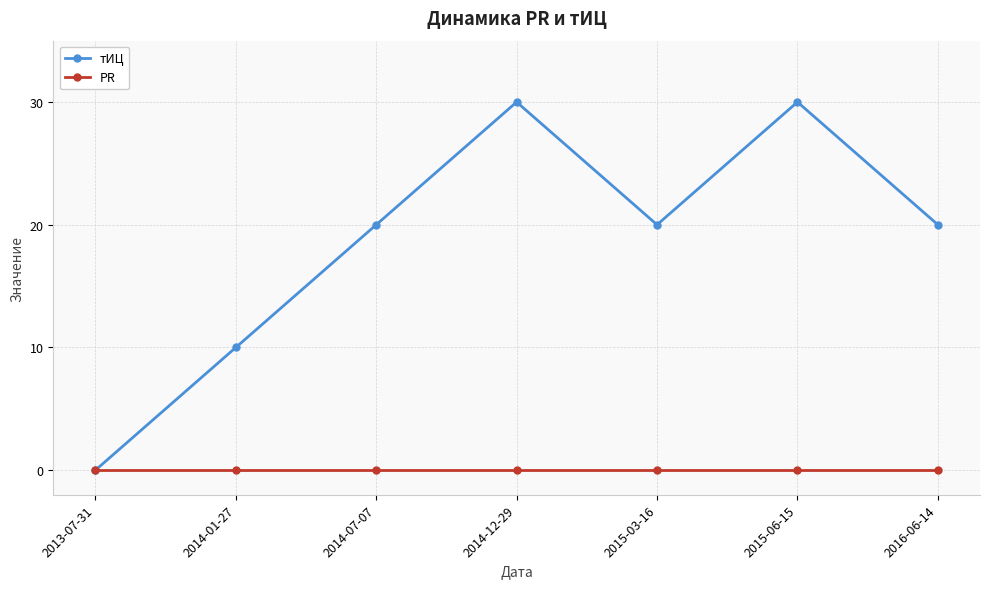

At how many categories does at least one series exceed 6?

6